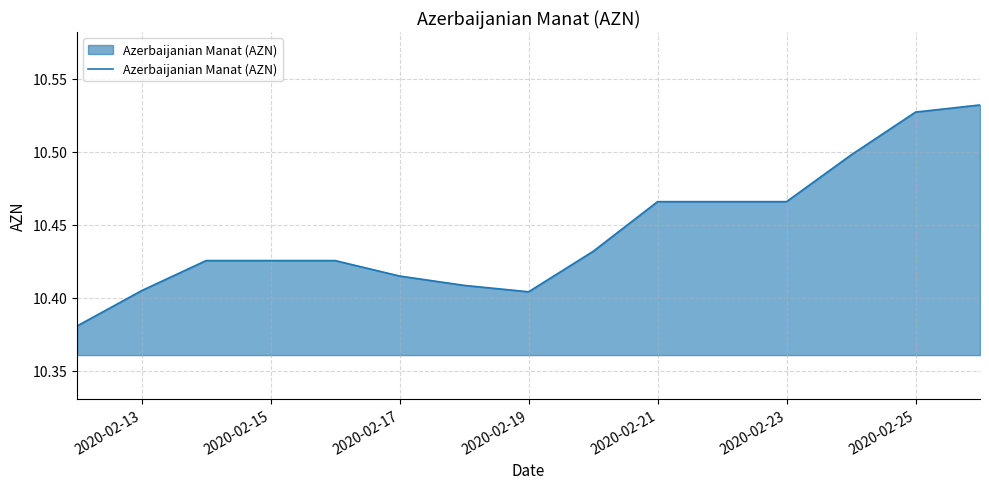

How many lines are shown in the chart?

1